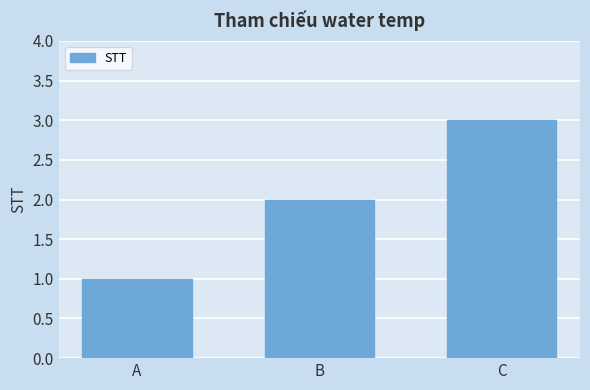

At which label is the value closest to 2?

B